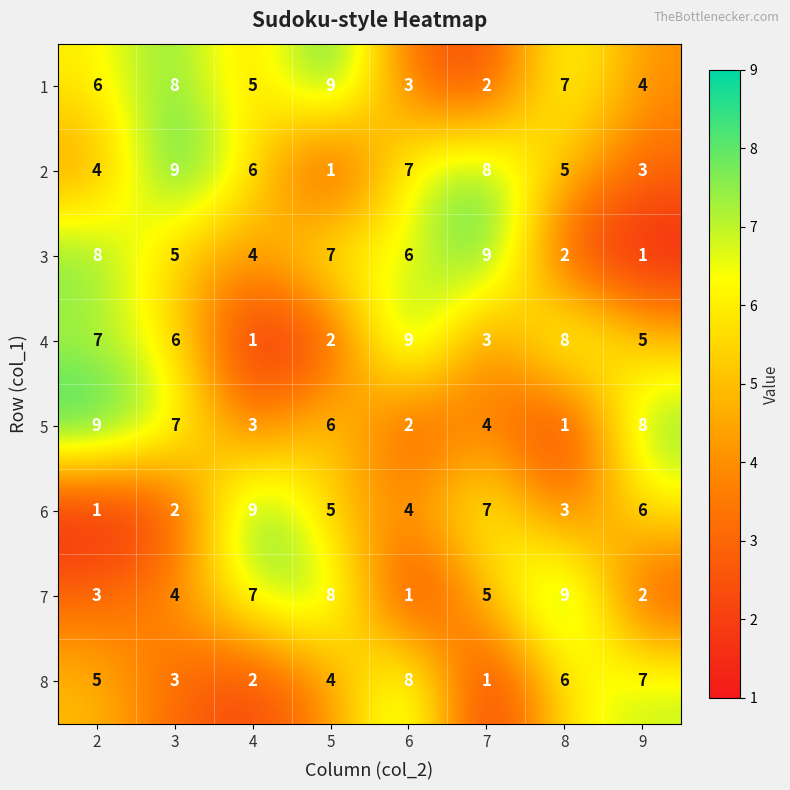

Between 4 and 6, which series saw the biggest shift?

4